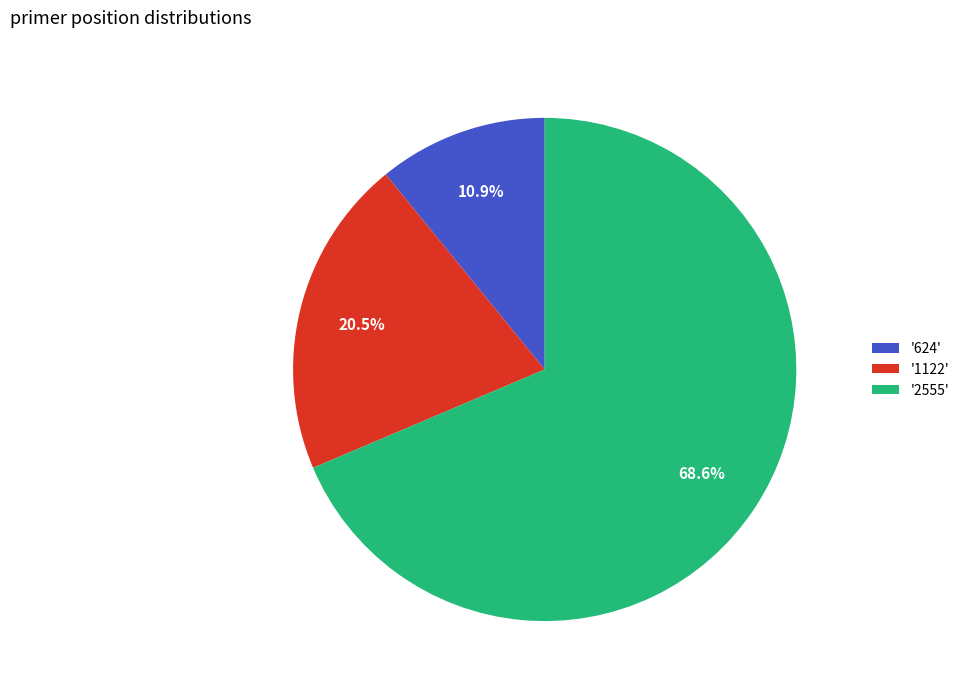

Rank the categories by value from lowest to highest.

'624', '1122', '2555'